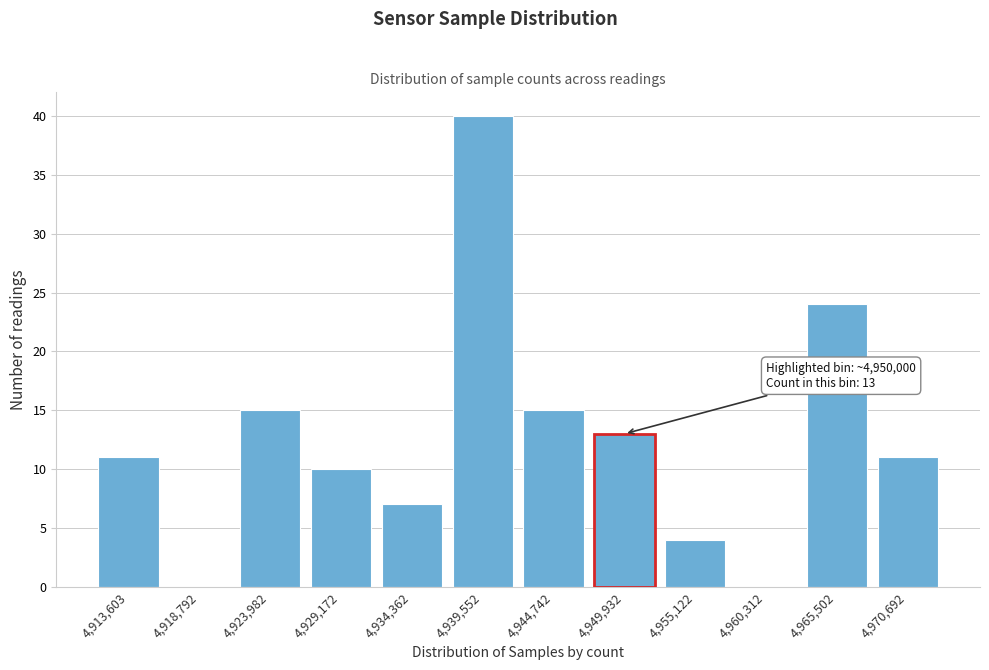

Reading left to right, what are all the values shown in this chart?

4,913,603=11	4,918,792=0	4,923,982=15	4,929,172=10	4,934,362=7	4,939,552=40	4,944,742=15	4,955,122=4	4,960,312=0	4,965,502=24	4,970,692=11